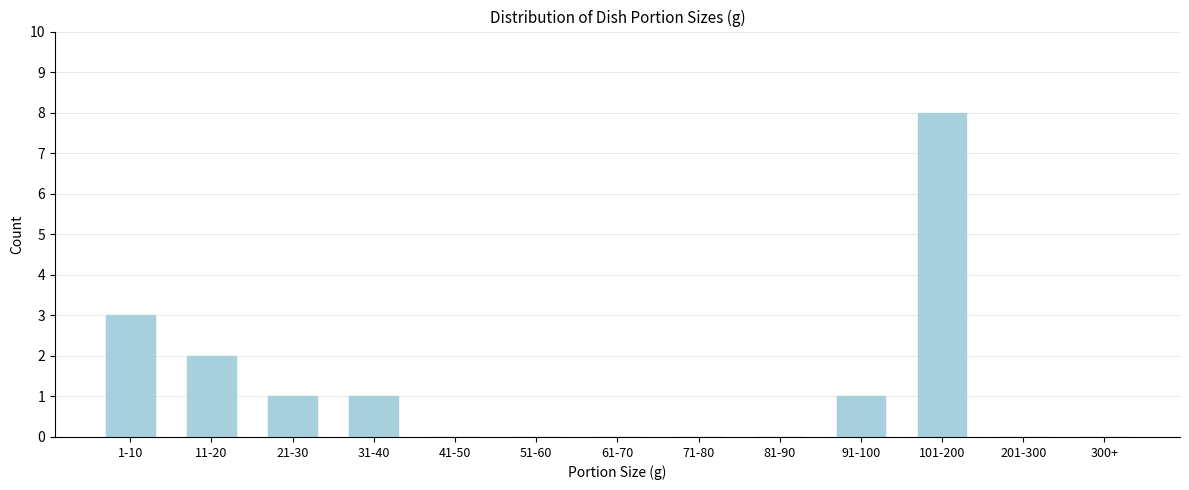

Reading right to left, transcribe all the data shown in this chart.

300+=0	201-300=0	101-200=8	91-100=1	81-90=0	71-80=0	61-70=0	51-60=0	41-50=0	31-40=1	21-30=1	11-20=2	1-10=3